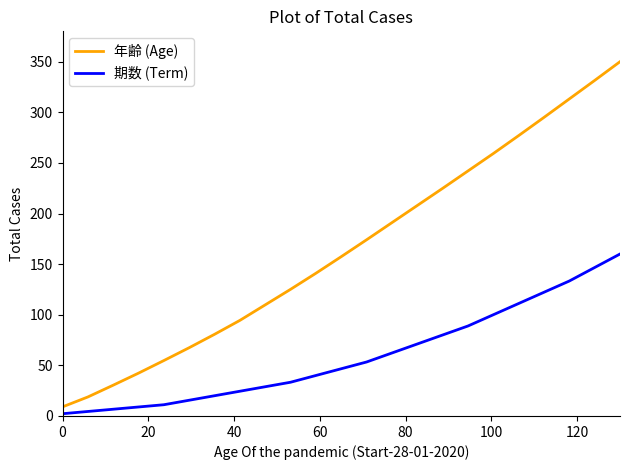

How many lines are shown in the chart?

2